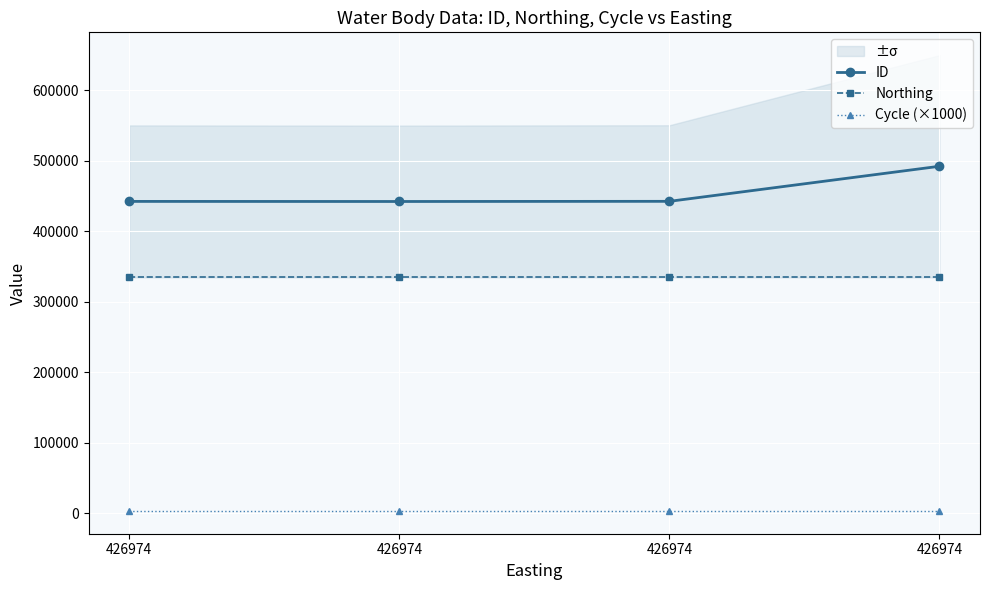

Reading left to right, list all the values displayed in this chart.

ID: 426974=442352.6	426974=442239.5	426974=442465.8	426974=492239.5
Northing: 426974=334479.0	426974=334479.0	426974=334479.0	426974=334479.0
Cycle (×1000): 426974=3000.0	426974=3000.0	426974=3000.0	426974=3000.0